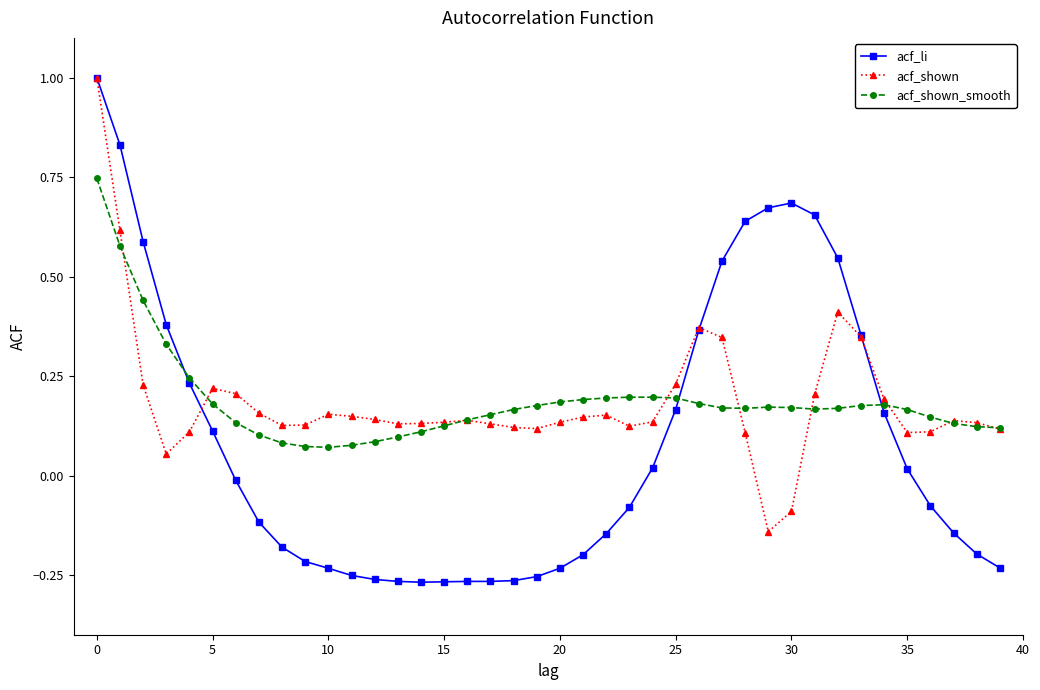

Which series has the largest range (max minus min)?

acf_li